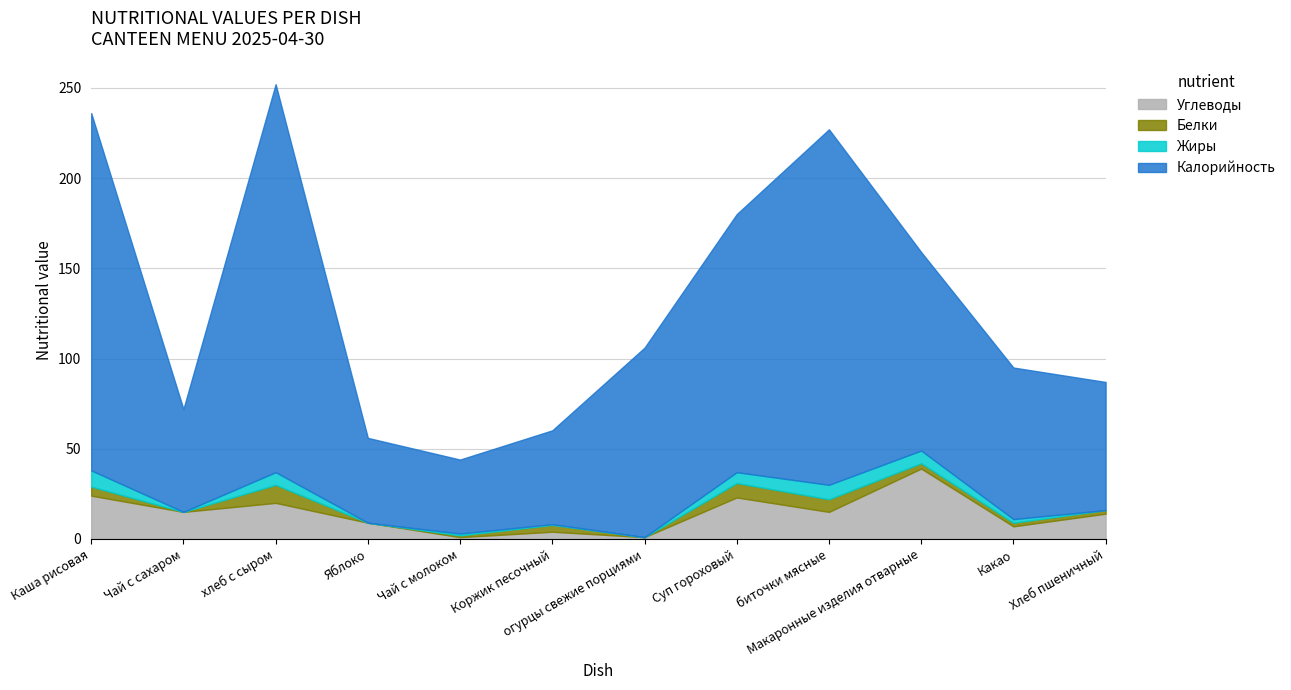

True or false: Углеводы and Белки cross at least once.

False